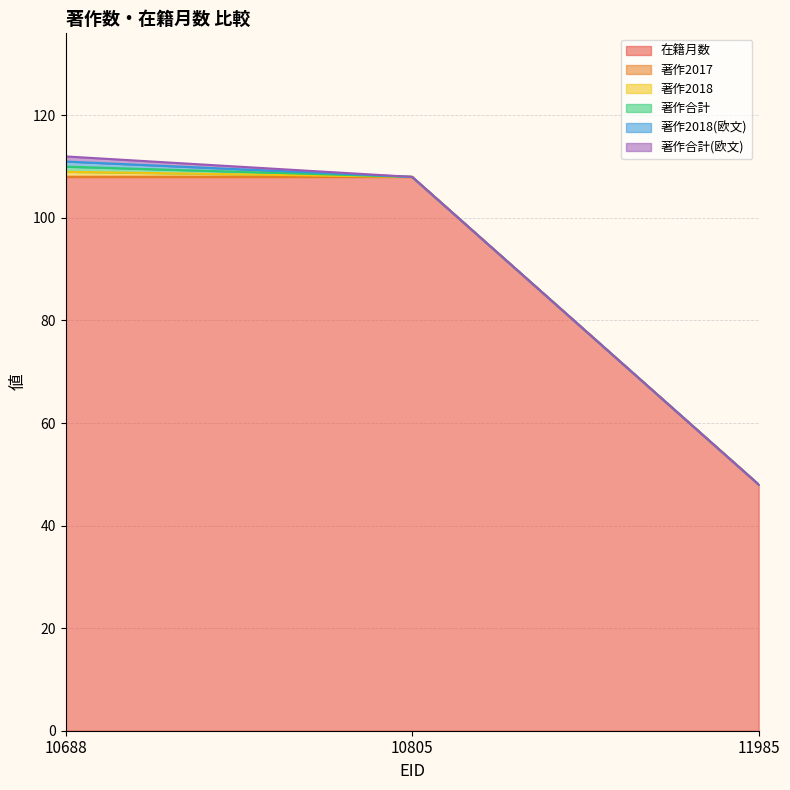

Which category has the highest value across all series?

10688